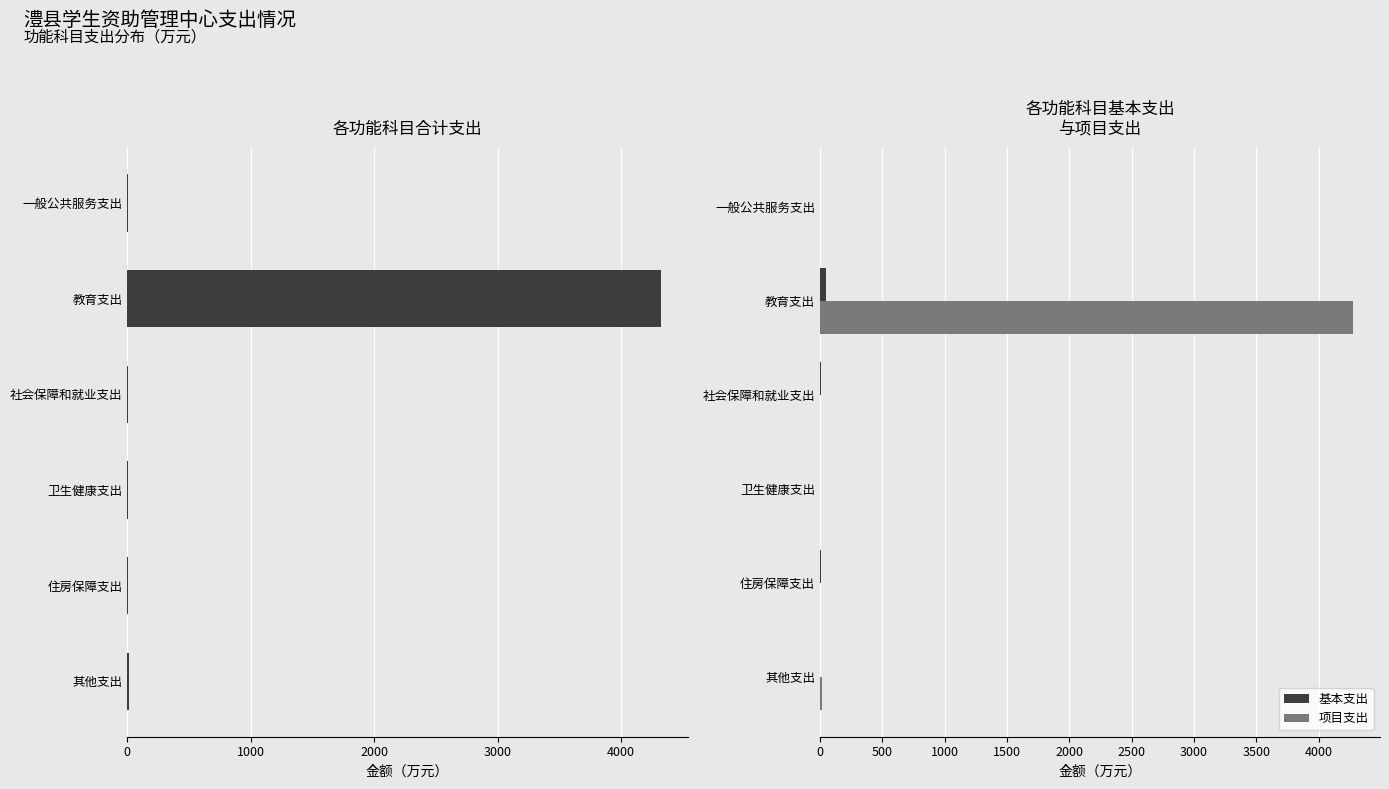

What is the sum of all 项目支出 values?

4293.8